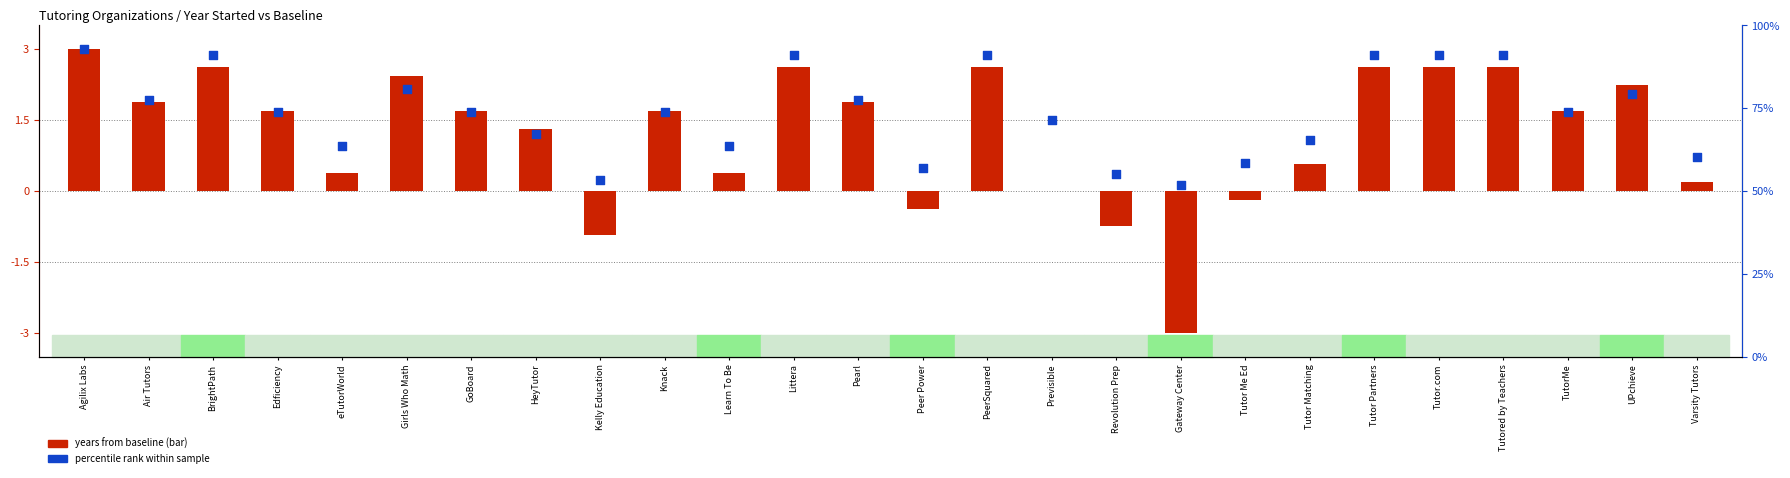

Which series has the largest Y range (max minus min)?

years from baseline